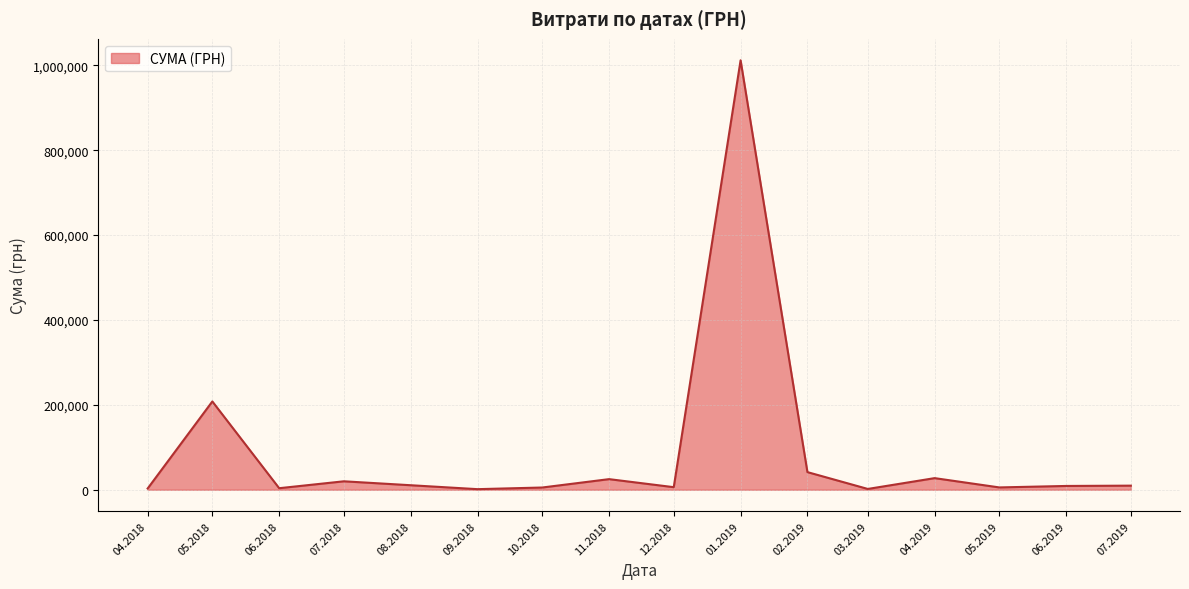

What is the maximum value shown in the chart?

1011914.6